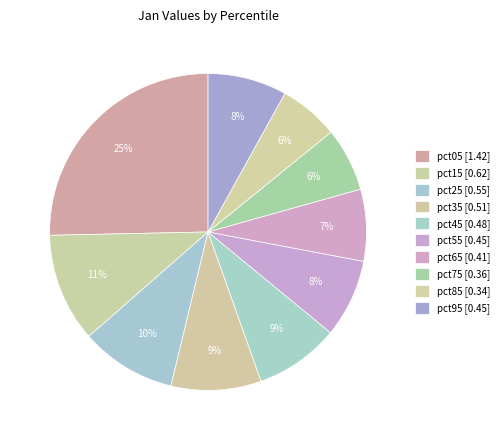

Count the number of slices in the pie.

10